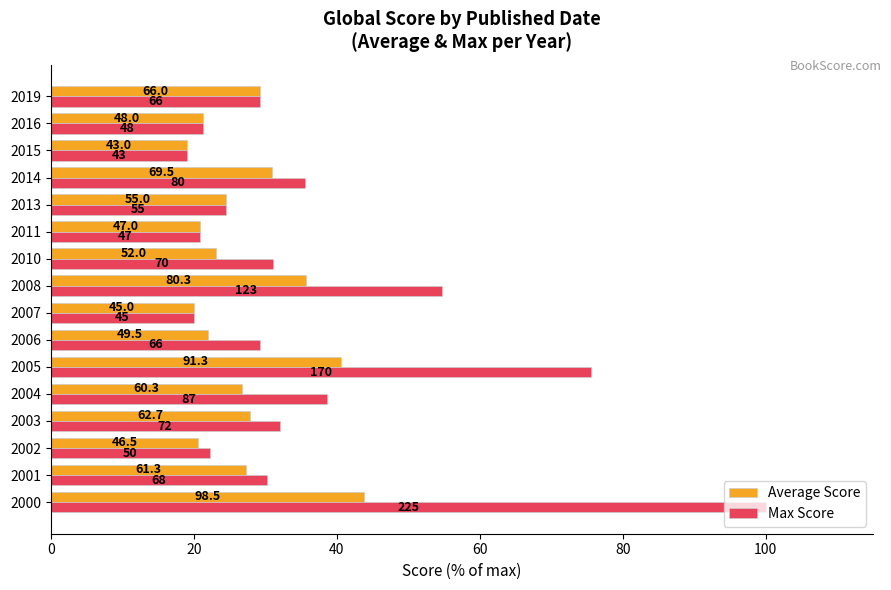

What are all the series names shown in the legend?

Average Score, Max Score